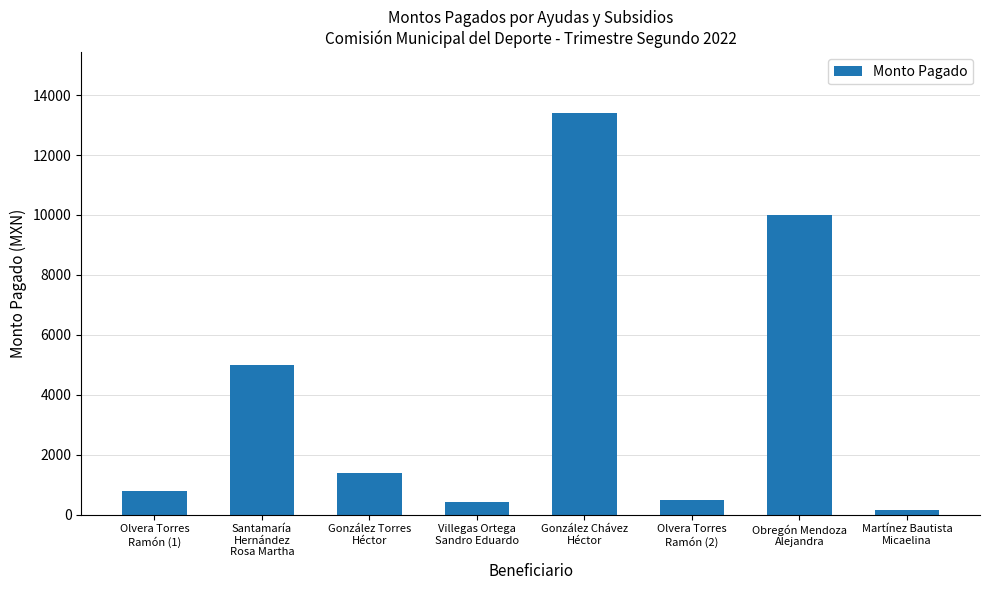

Reading left to right, list all the values displayed in this chart.

Olvera Torres
Ramón (1)=800.0	Santamaría
Hernández
Rosa Martha=5000.0	González Torres
Héctor=1379.4	Villegas Ortega
Sandro Eduardo=426.6	González Chávez
Héctor=13420.0	Olvera Torres
Ramón (2)=500.0	Obregón Mendoza
Alejandra=10000.0	Martínez Bautista
Micaelina=158.0